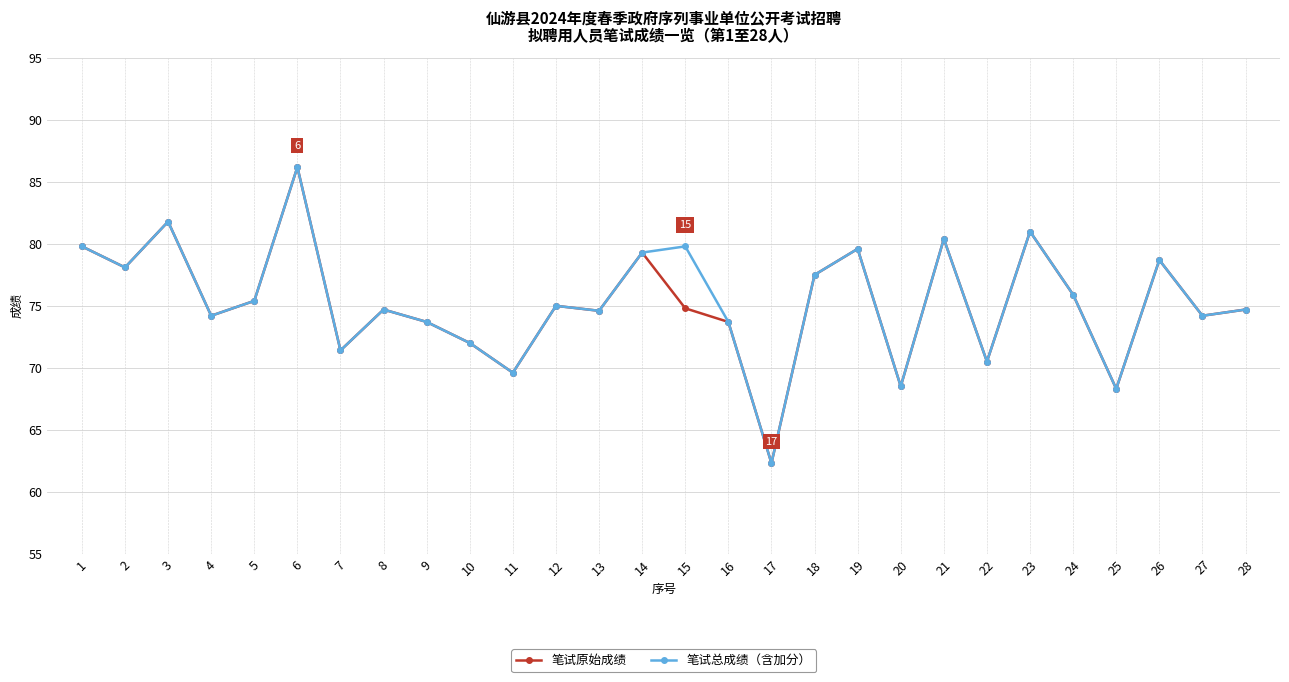

What is the value of the 笔试总成绩（含加分） point at the 8th from the left?

74.7